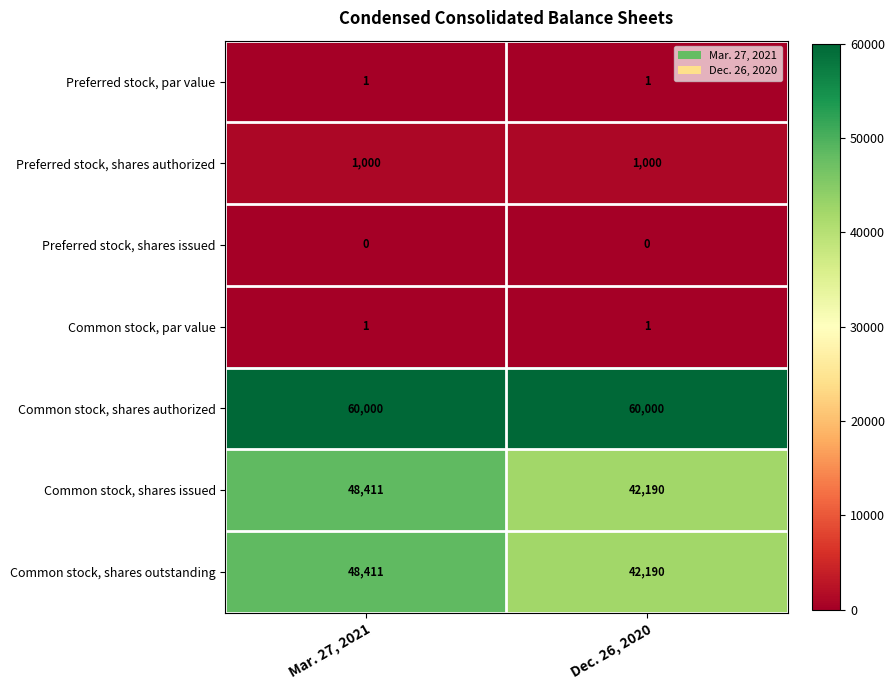

What is the spread (max minus min) of values at Mar. 27, 2021?

60000